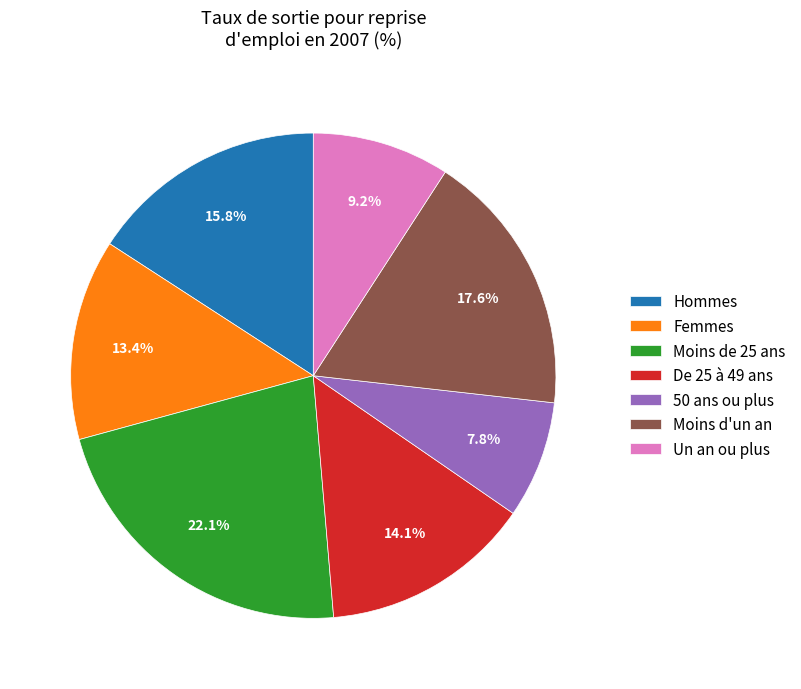

Which slice is the smallest?

50 ans ou plus